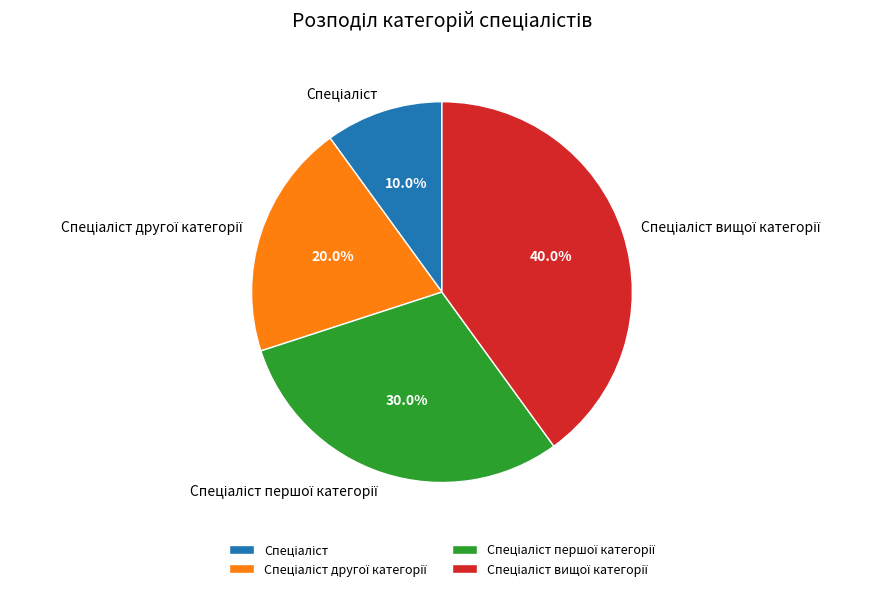

Does any single category account for the majority?

No